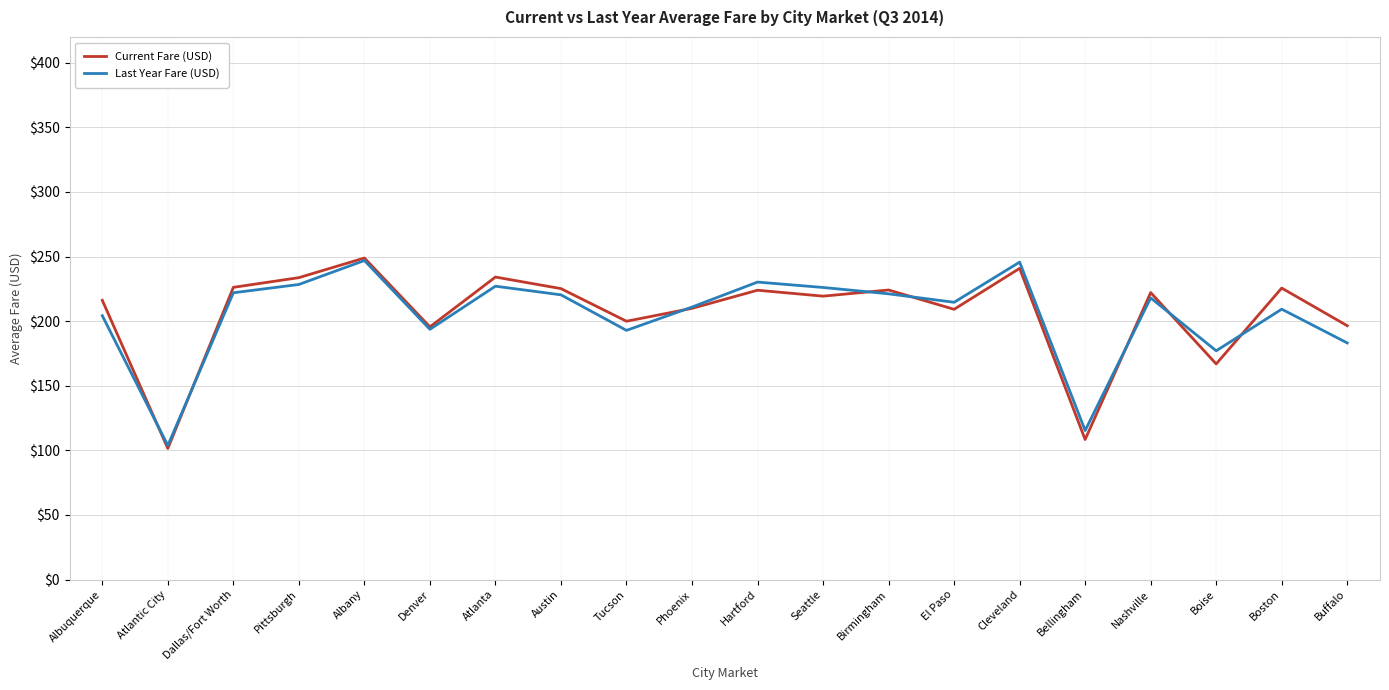

What is the spread (max minus min) of values at Birmingham?

3.0